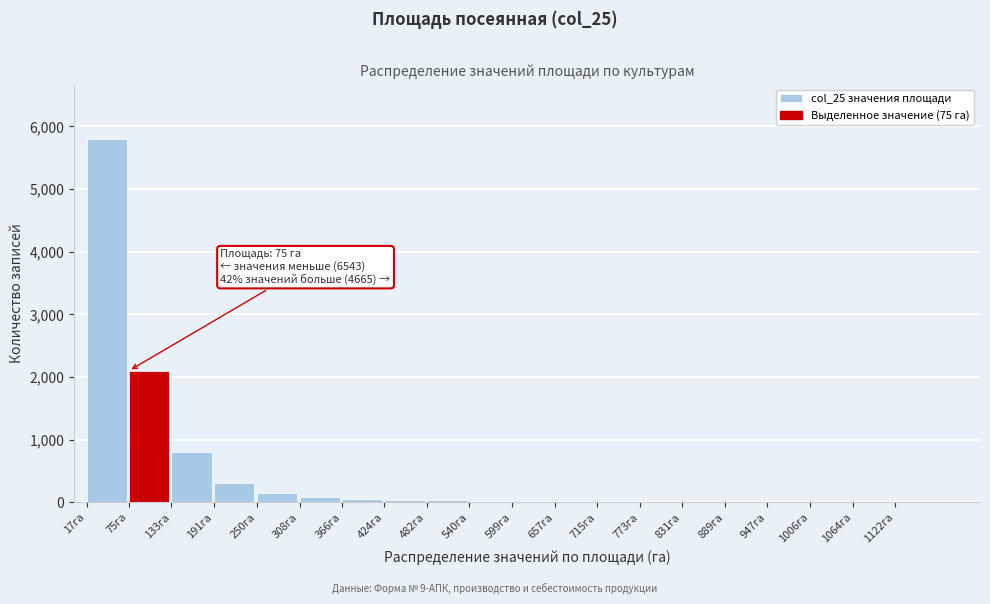

The chart shows a value of 30 at 482га. True or false?

True